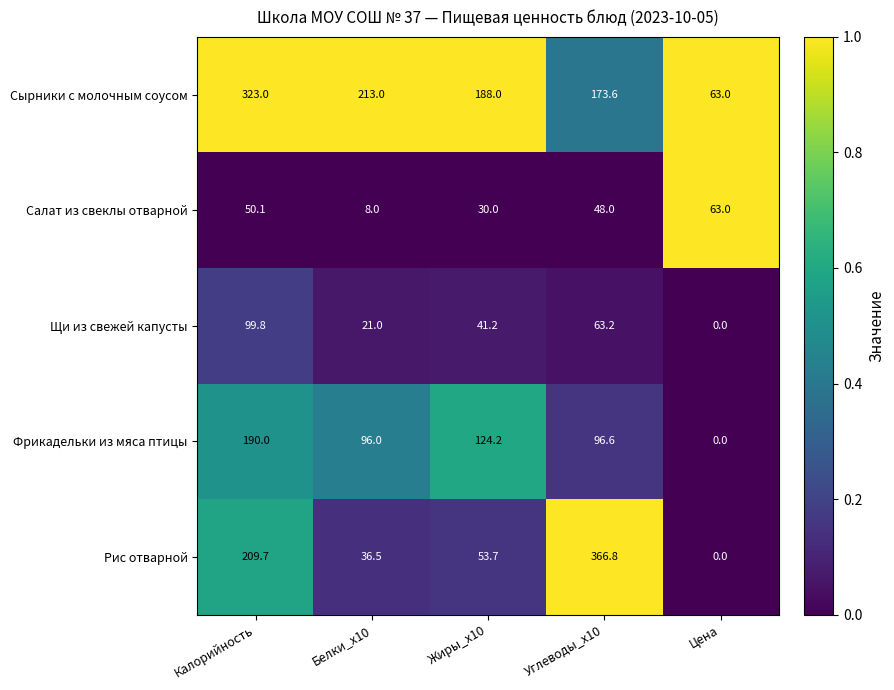

What is the difference between the Щи из свежей капусты values at Углеводы_x10 and Цена?

63.2